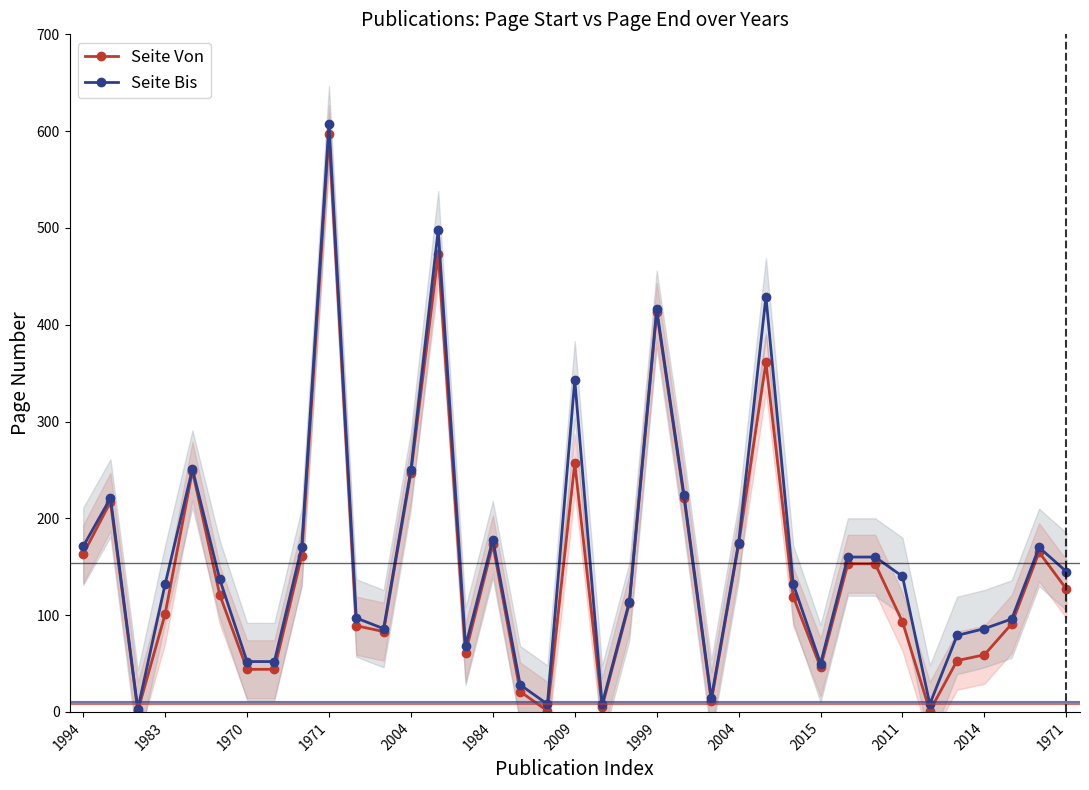

True or false: Seite Bis and Seite Von intersect in this chart.

False